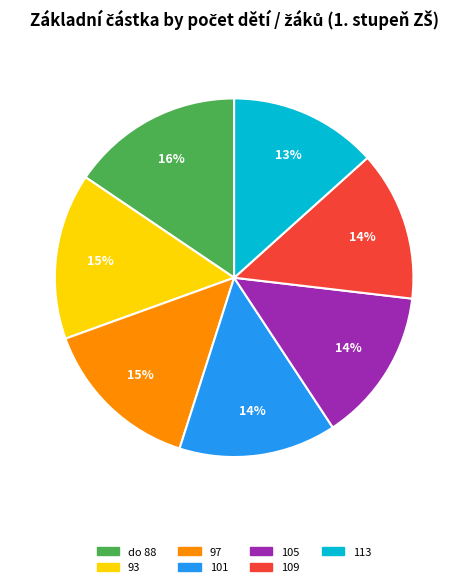

Between 109 and 93, which is larger?

93